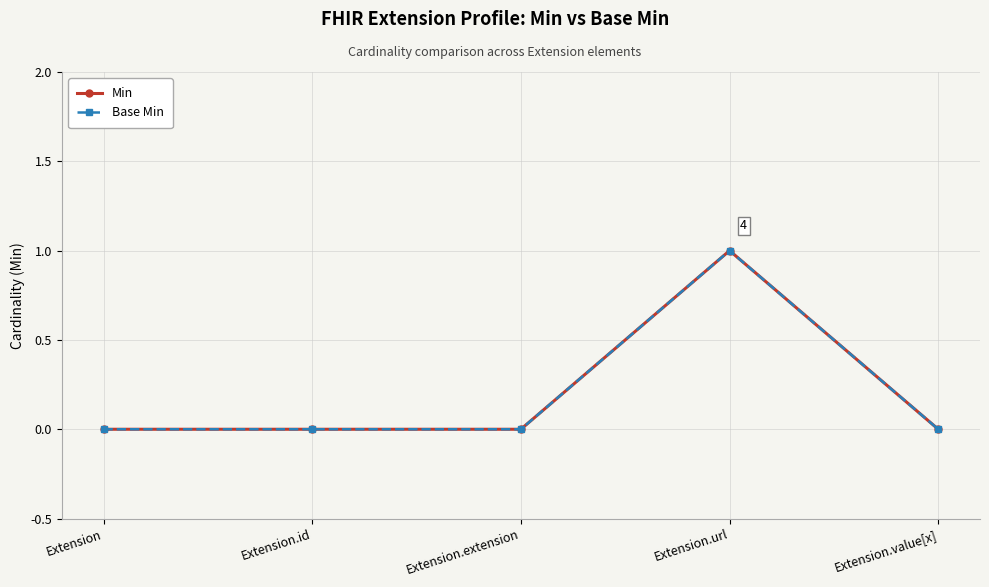

Does the chart display data point markers on the line(s)?

Yes